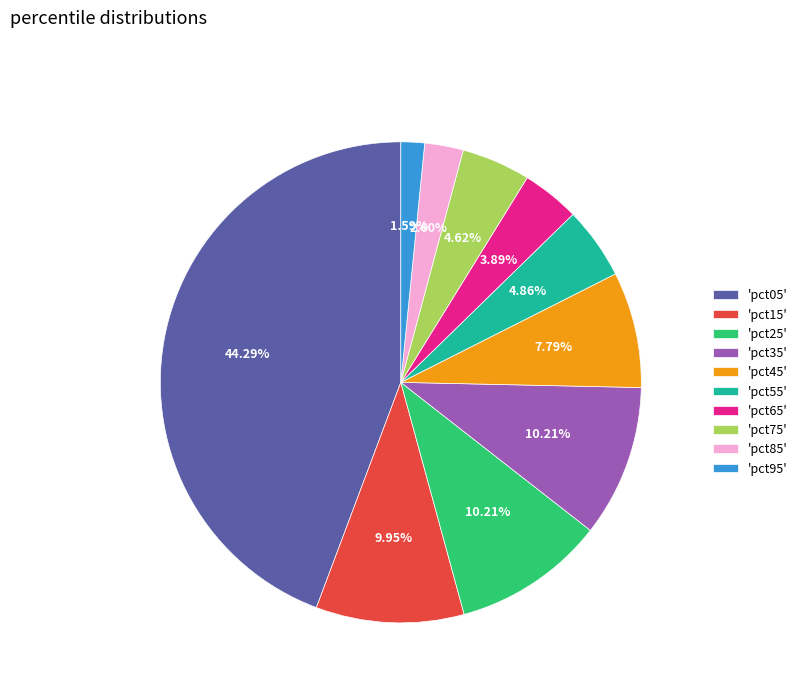

Which category has the biggest portion of the pie?

'pct05'